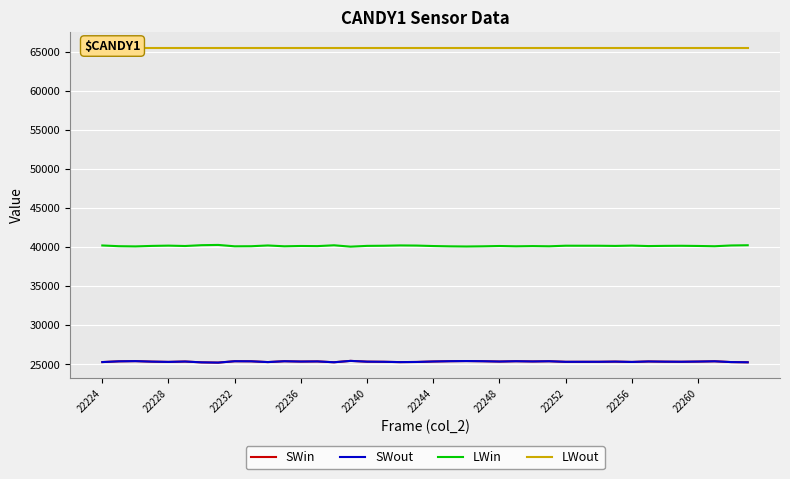

Is the value of LWout at 22 greater than the value of LWin at 22228?

Yes